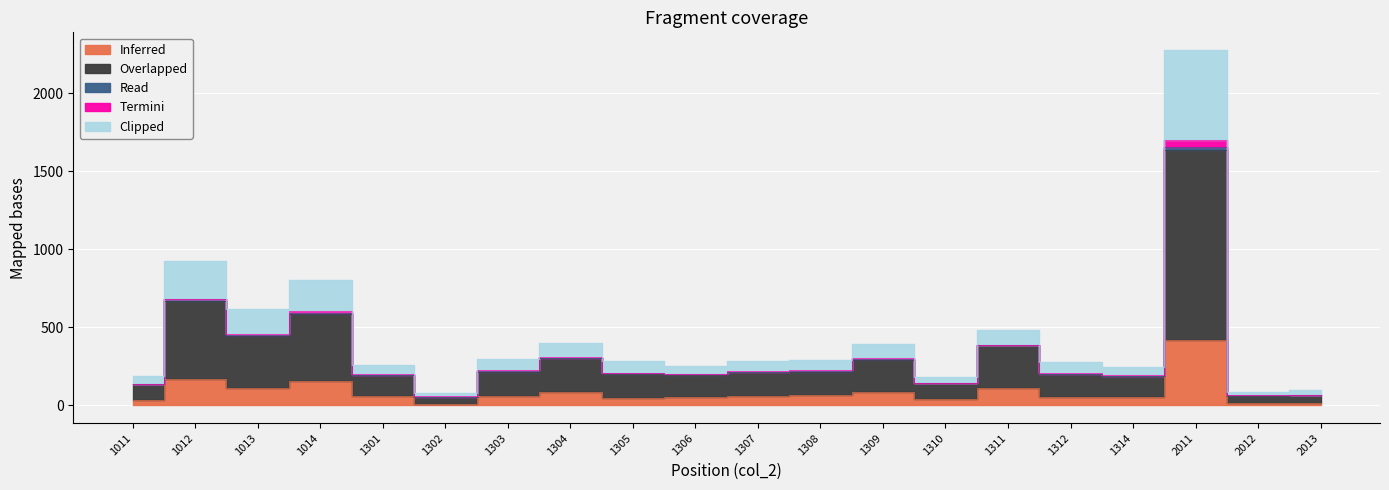

True or false: Overlapped has a value of 141 at 1312.

False